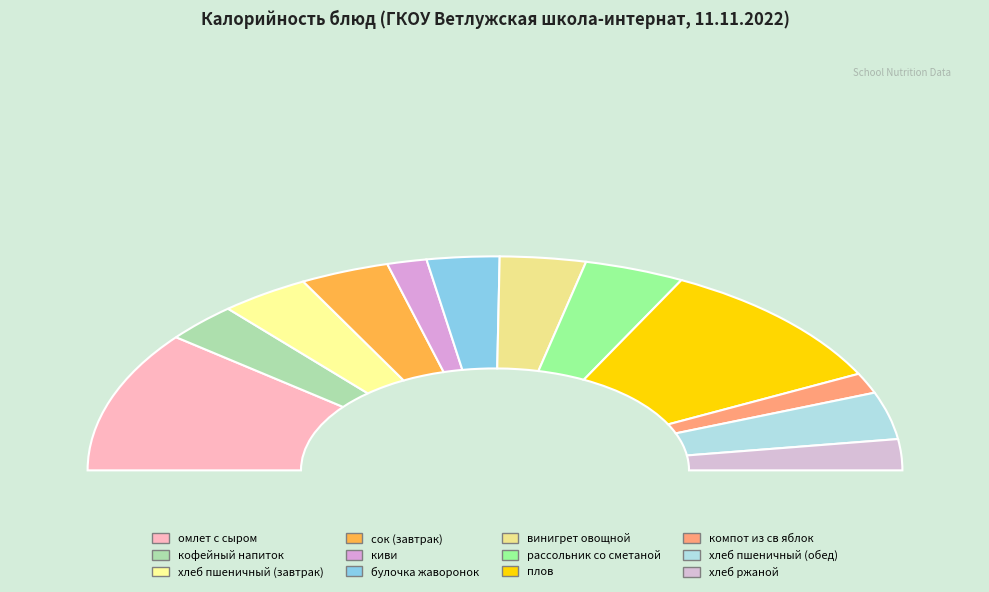

To the nearest percent, what is the difference between the largest and smallest slice percentages?

18%